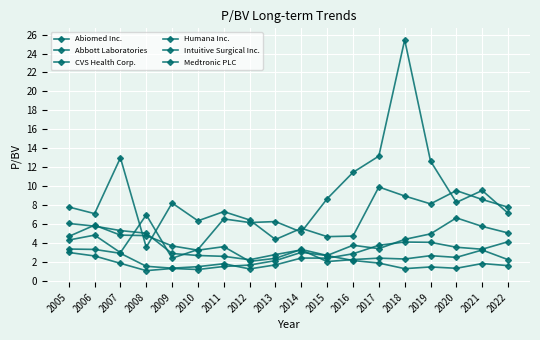

What is the spread (max minus min) of values at 2017?

11.3